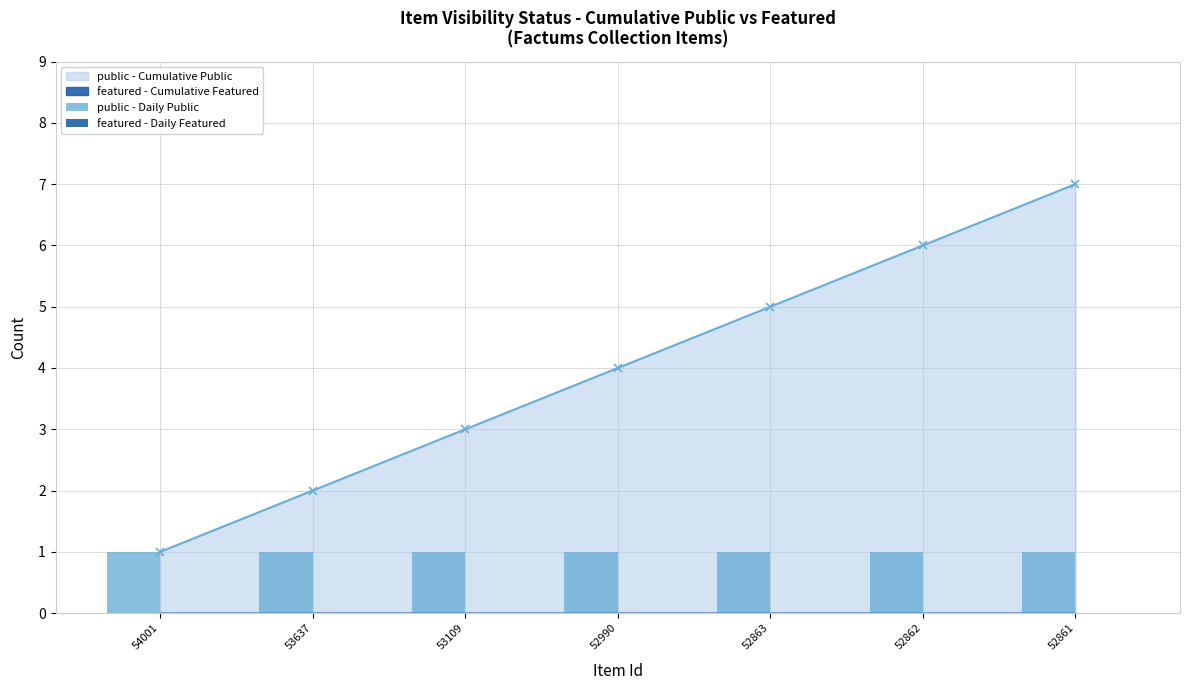

Which has a higher value, 52862 or 54001?

52862